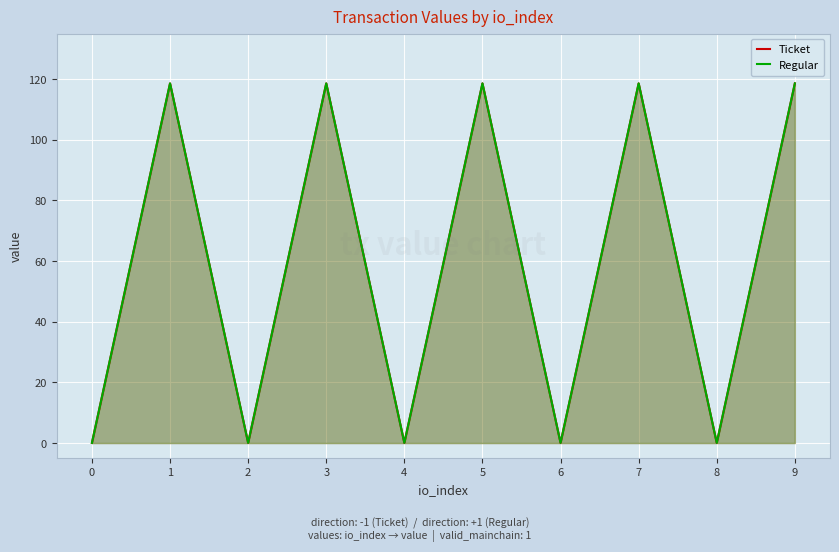

What are all the series names shown in the legend?

Ticket, Regular